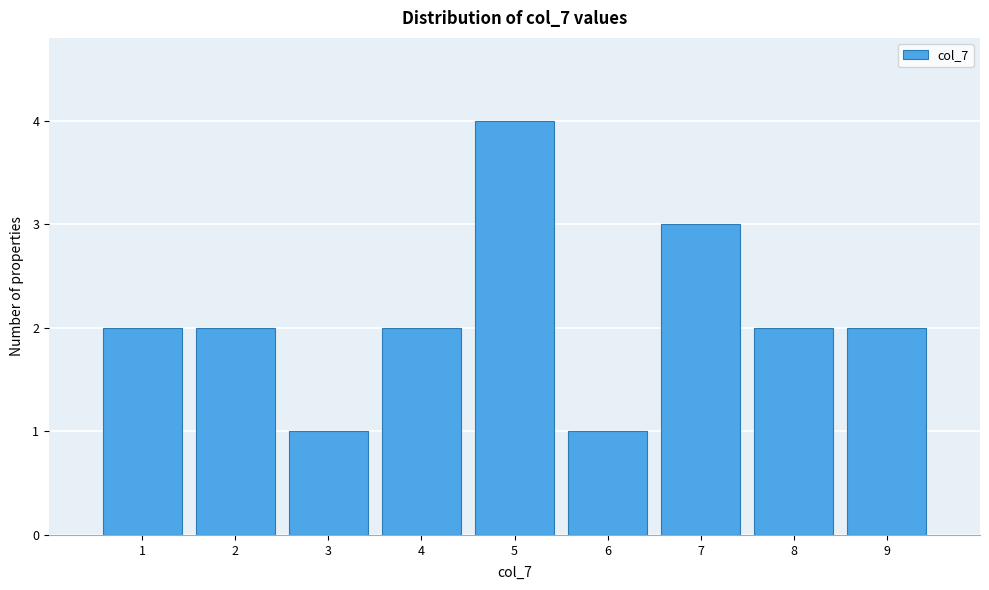

Reading left to right, list every bar in this chart as the range it spans on the x-axis followed by its height. The values are not printed on the chart, so give them approximately, as read against the axis.

0.5 to 1.5: 2
1.5 to 2.5: 2
2.5 to 3.5: 1
3.5 to 4.5: 2
4.5 to 5.5: 4
5.5 to 6.5: 1
6.5 to 7.5: 3
7.5 to 8.5: 2
8.5 to 9.5: 2